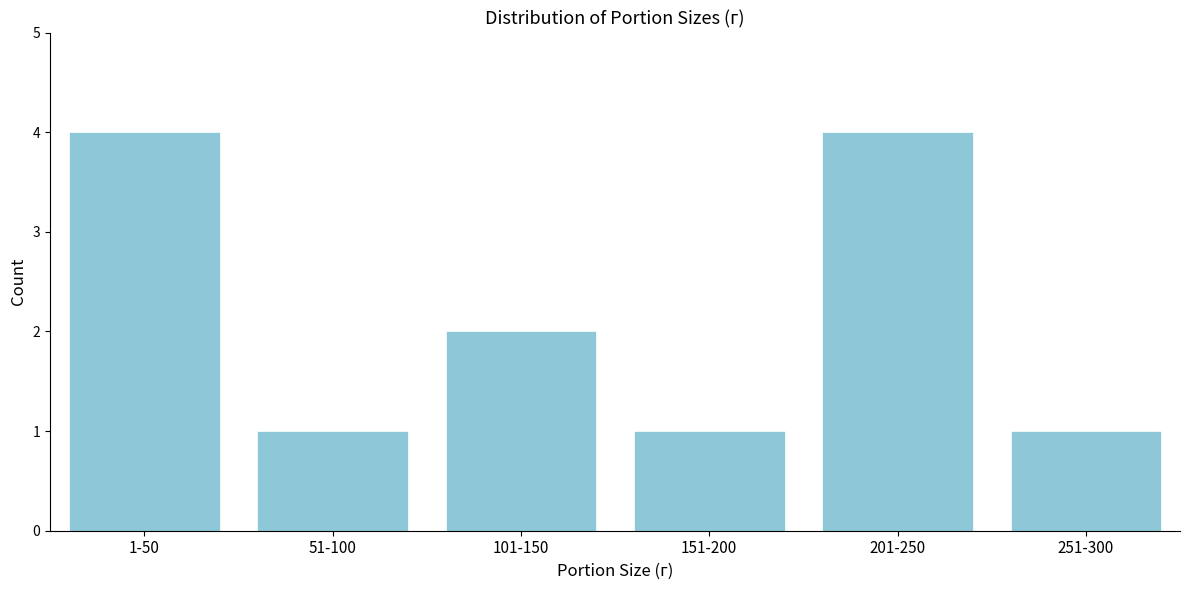

Reading left to right, transcribe all the data shown in this chart.

4	1	2	1	4	1